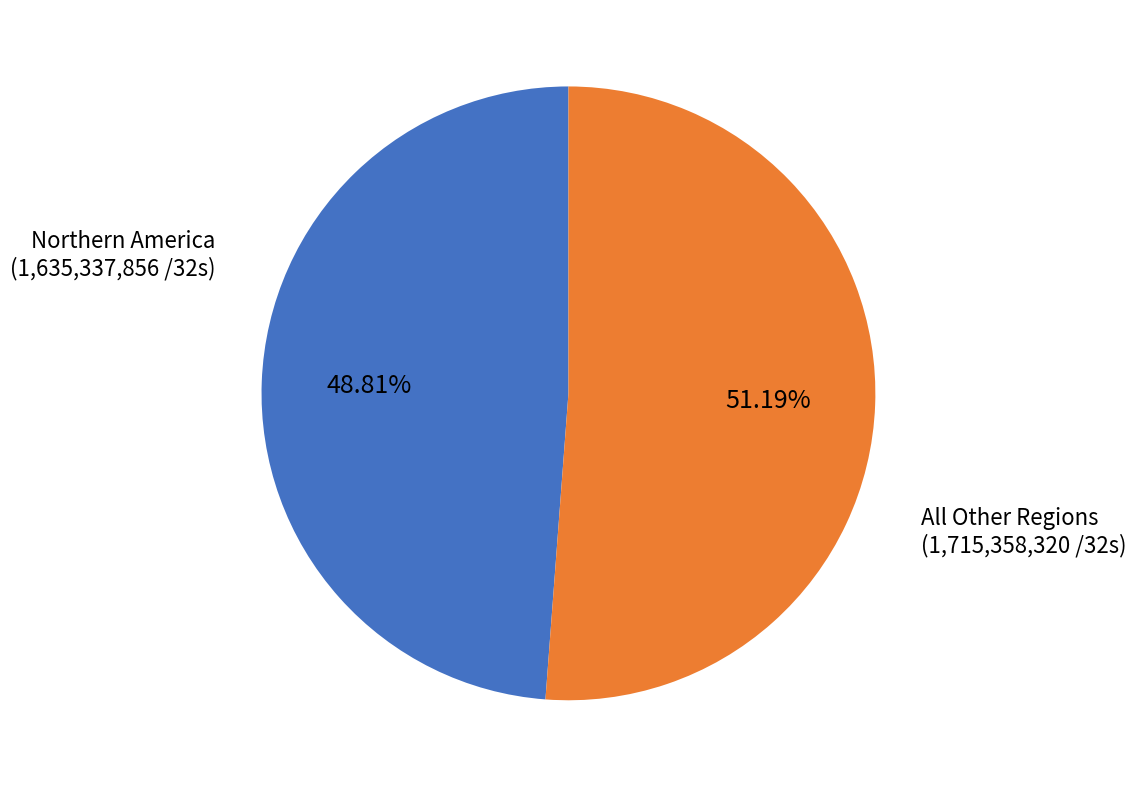

Does any single category account for the majority?

Yes